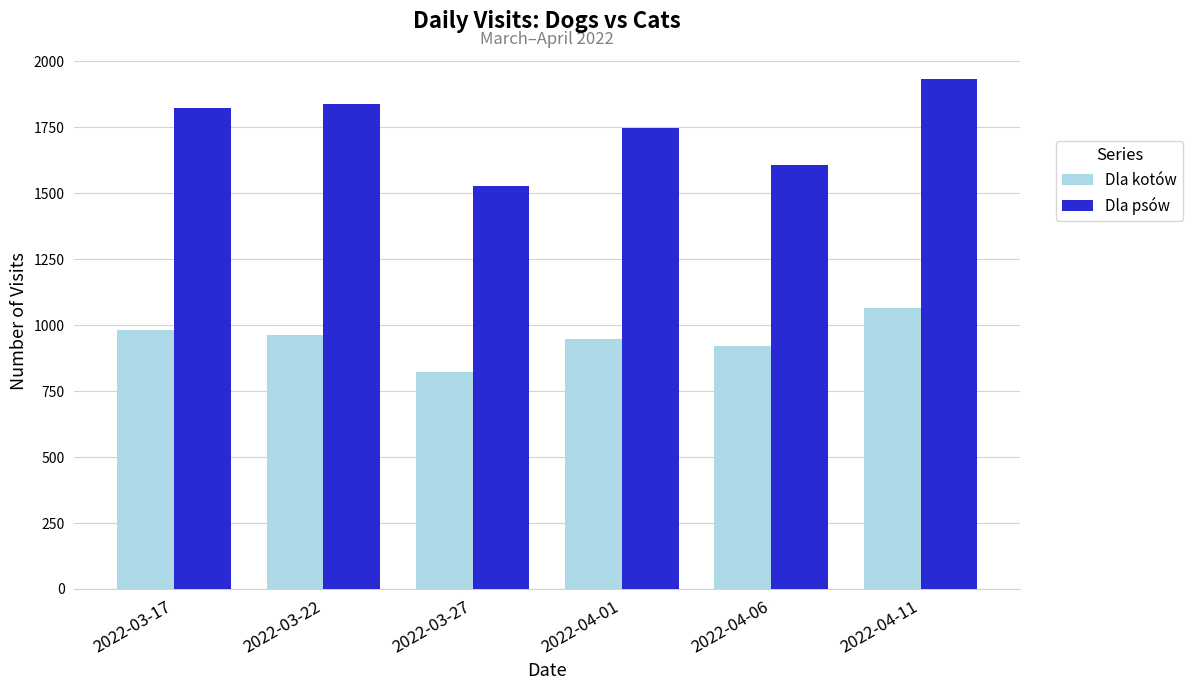

Which series has the widest spread of values?

Dla psów